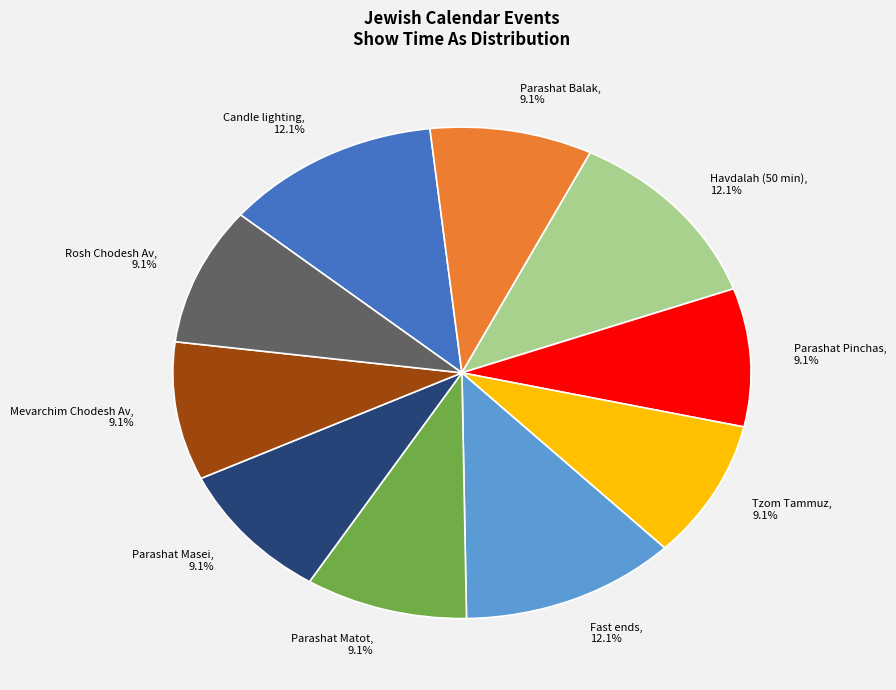

Is there a majority slice in this chart?

No